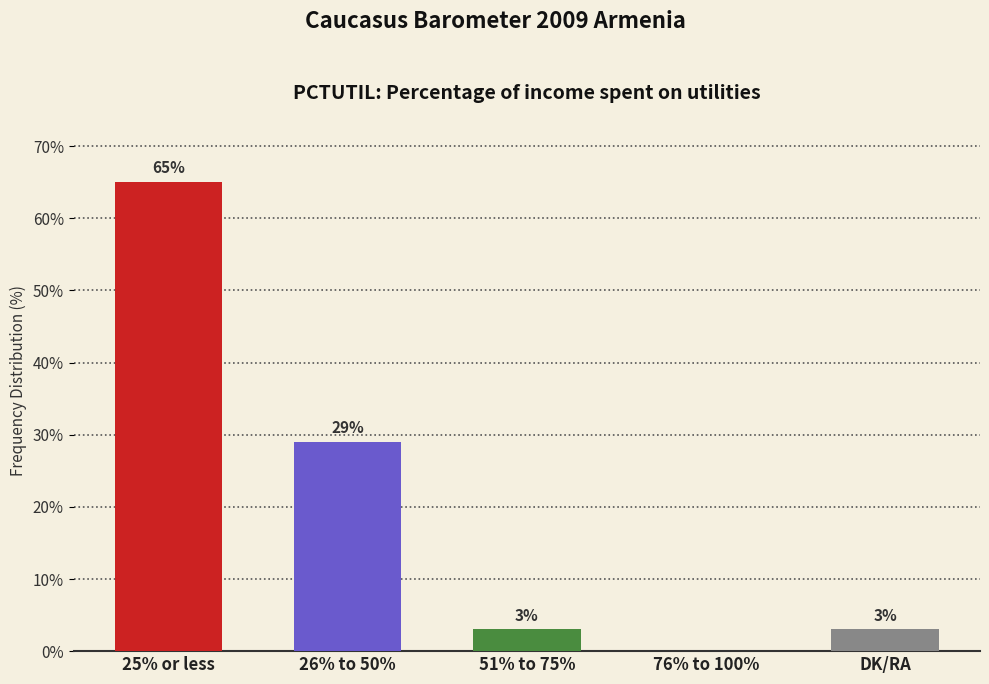

What is the average value?

20